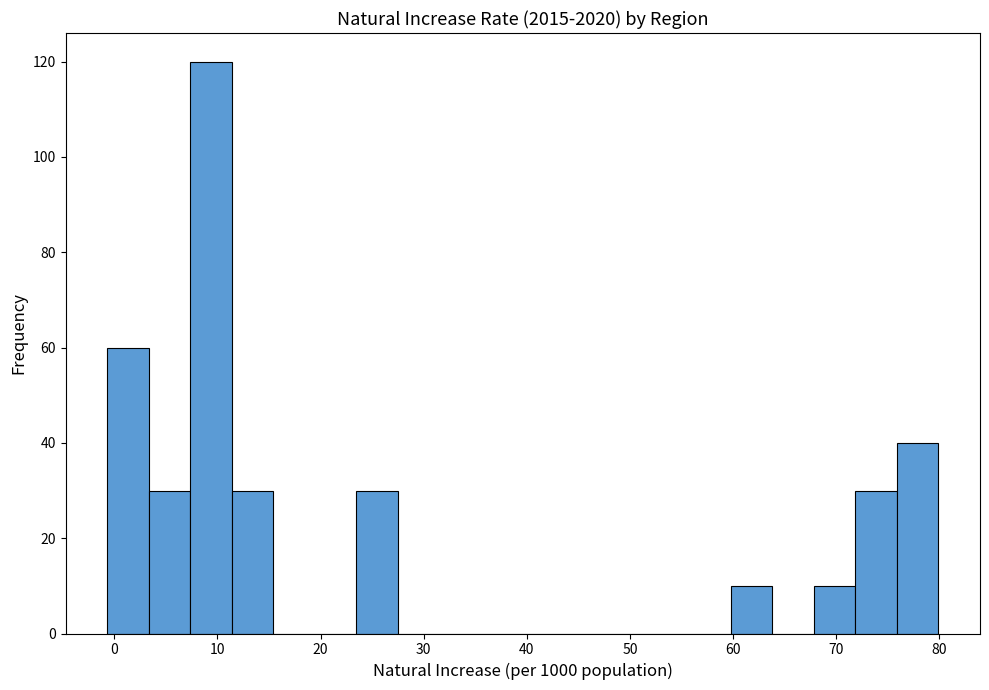

Reading left to right, transcribe this chart: for each bar, give the range it covers on the x-axis and its height. Neither the bar edges nor the heights are printed on the chart, so give them approximately, as read against the axes.

-1 to 3: 60
3 to 7: 30
7 to 11: 120
11 to 15: 30
15 to 19: 0
19 to 23: 0
23 to 28: 30
28 to 32: 0
32 to 36: 0
36 to 40: 0
40 to 44: 0
44 to 48: 0
48 to 52: 0
52 to 56: 0
56 to 60: 0
60 to 64: 10
64 to 68: 0
68 to 72: 10
72 to 76: 30
76 to 80: 40